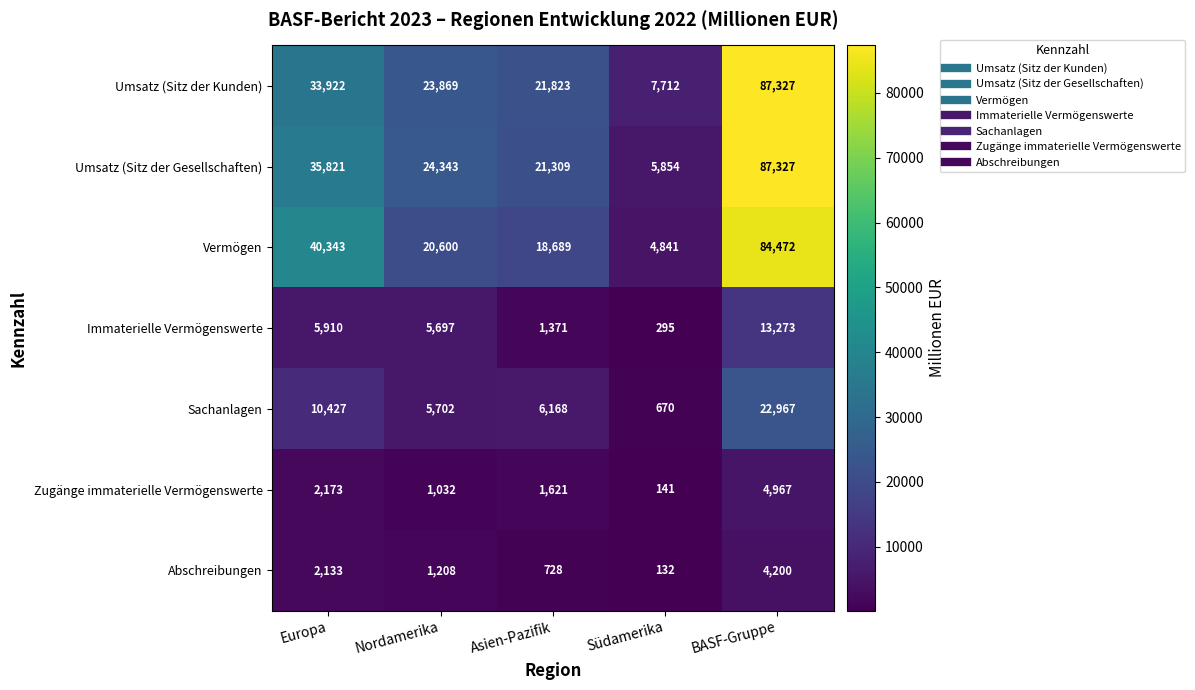

Which series has the widest spread of values?

Umsatz (Sitz der Gesellschaften)